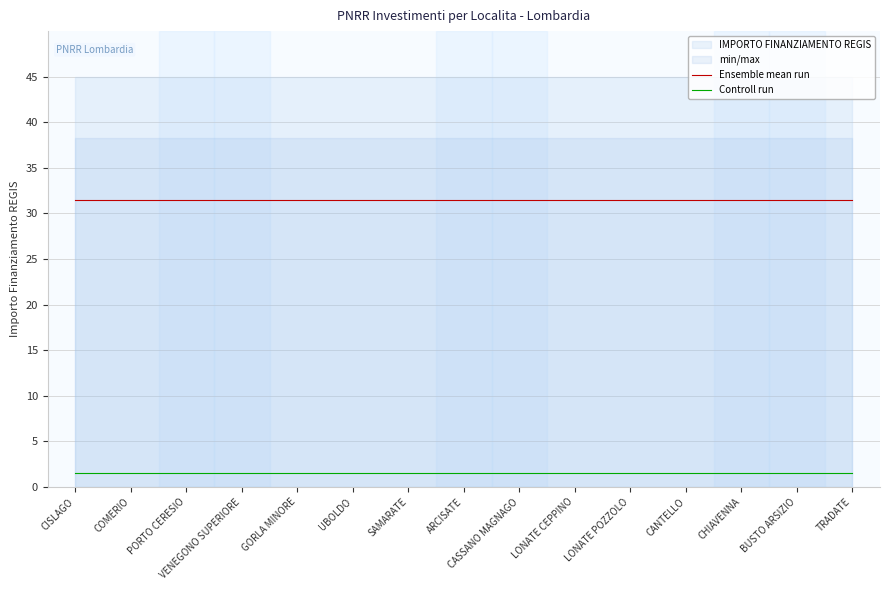

What is the average value of the Ensemble mean run series?

31.5